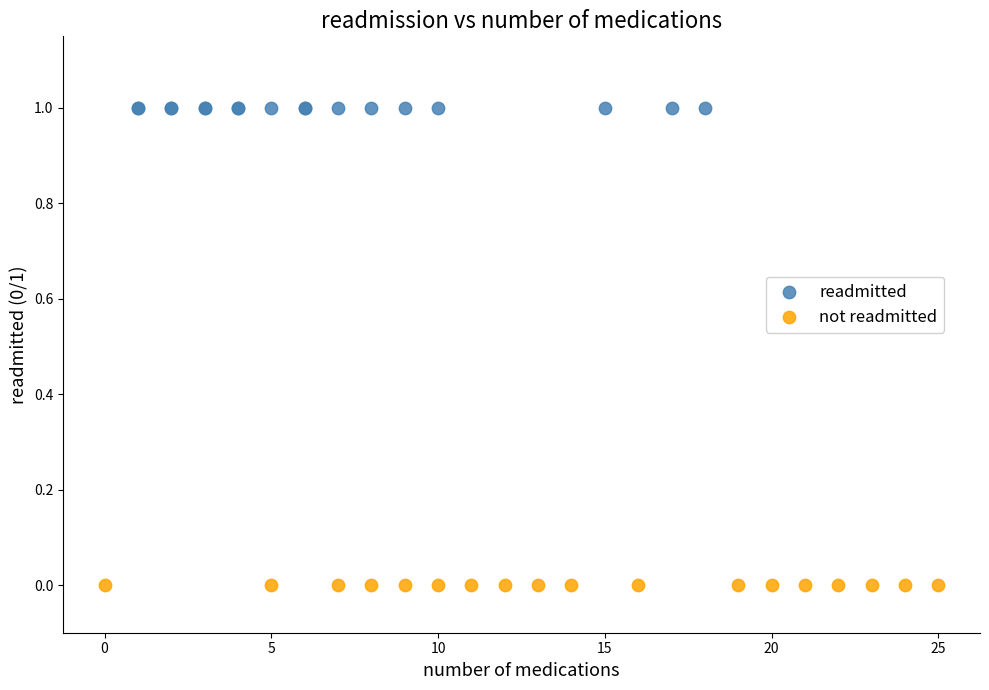

Which series contains the lowest Y value?

not readmitted